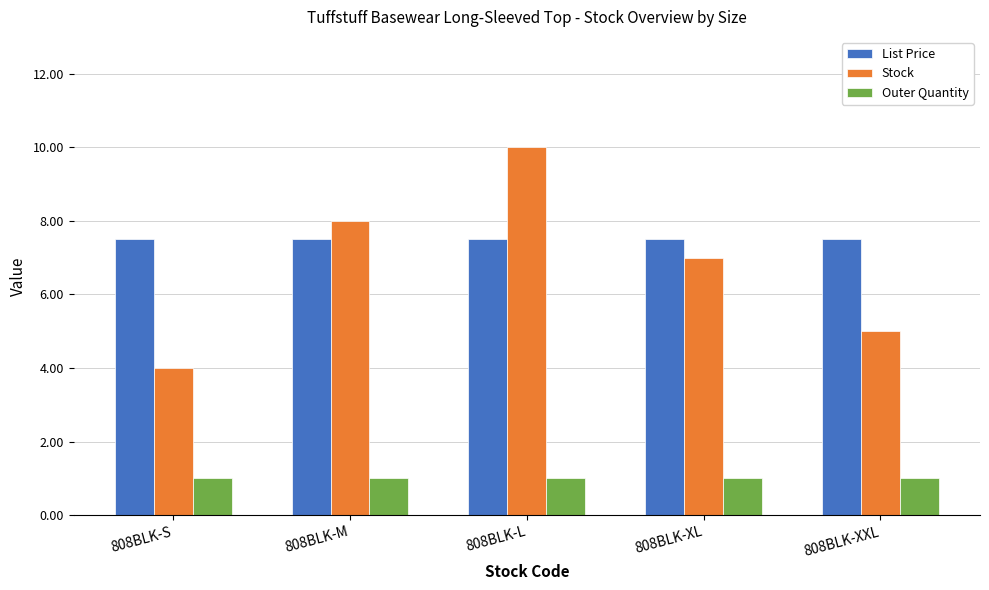

Are the bars horizontal?

No